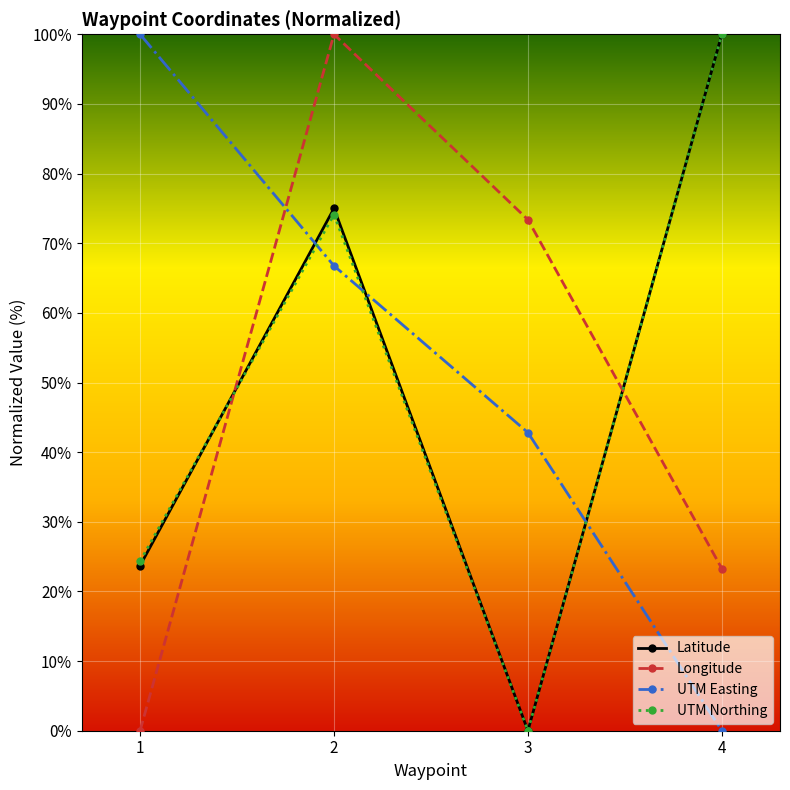

True or false: Longitude has a value of 73.4 at 3.

True